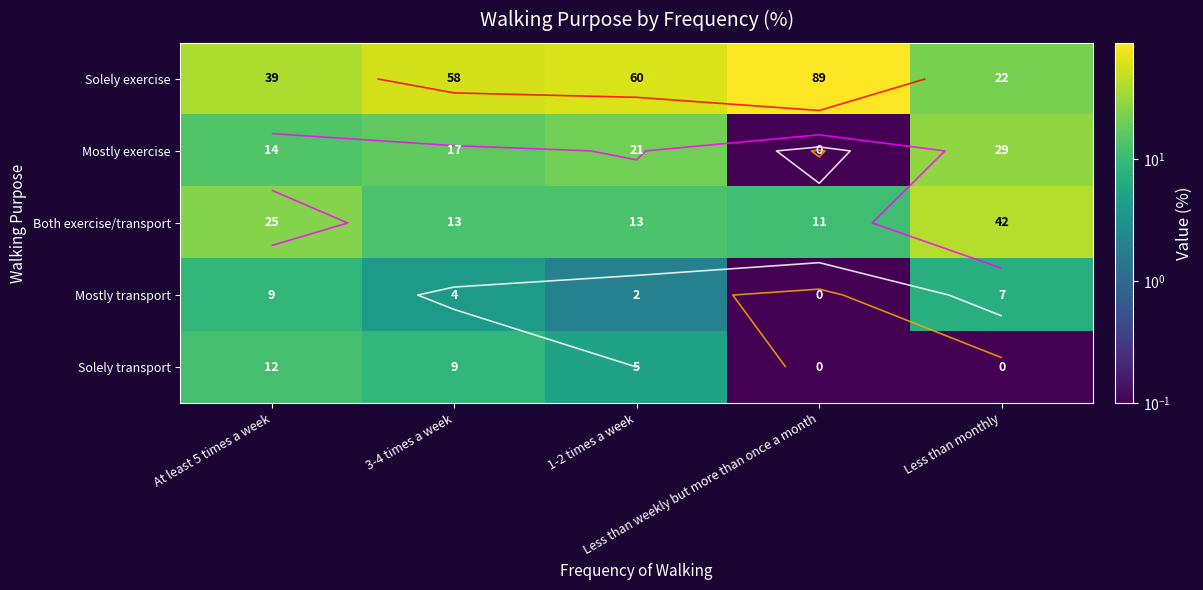

At which label does Solely exercise reach its minimum?

Less than monthly